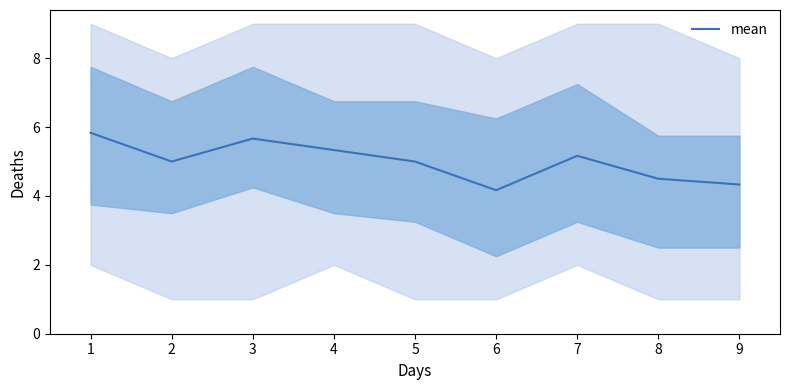

True or false: mean has a value of 9.2 at 1.

False